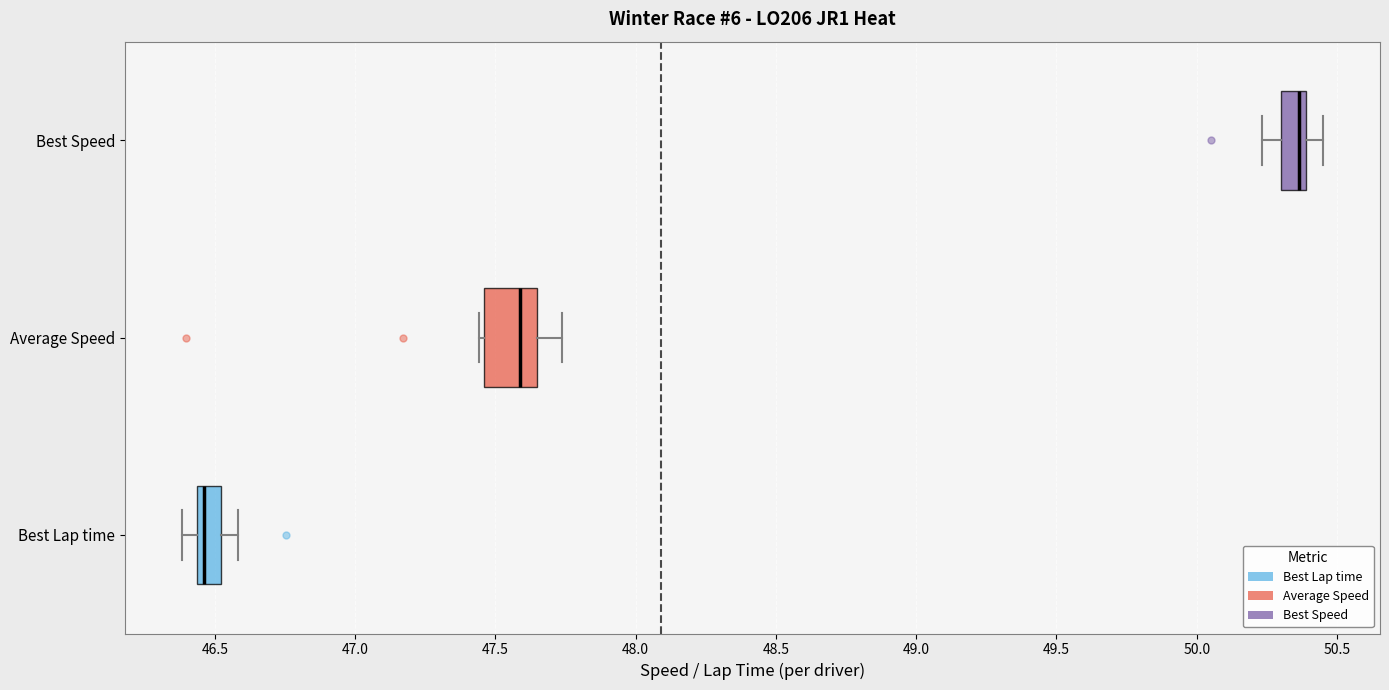

Reading bottom to top, transcribe this box plot: for each box, give where its median line is, the range the box spans, and where its two whiskers end, as read against the x-axis. The values are not printed on the chart, so give them approximately, as read against the axis.

Best Lap time: median 46.45 (just right of the box's left edge), box 46.45 to 46.50, whiskers 46.40 to 46.60
Average Speed: median 47.60, box 47.45 to 47.65, whiskers 47.45 (just left of the box's left edge) to 47.75
Best Speed: median 50.35, box 50.30 to 50.40, whiskers 50.25 to 50.45